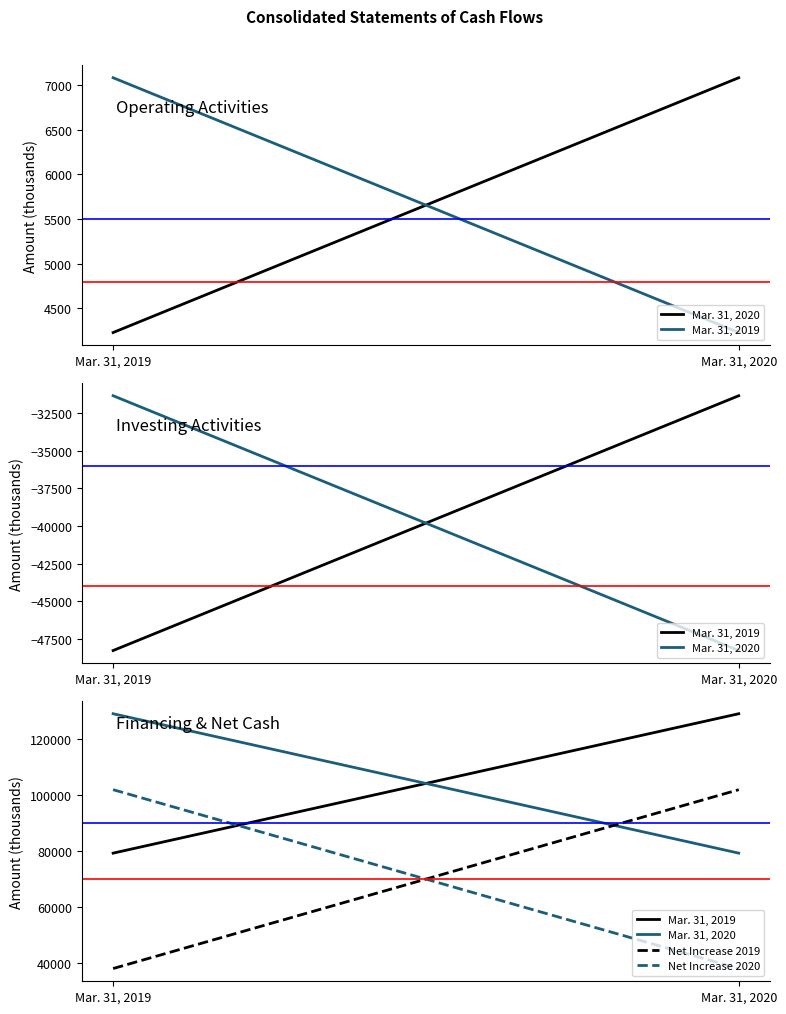

What is the spread (max minus min) of values at Mar. 31, 2019?

90957